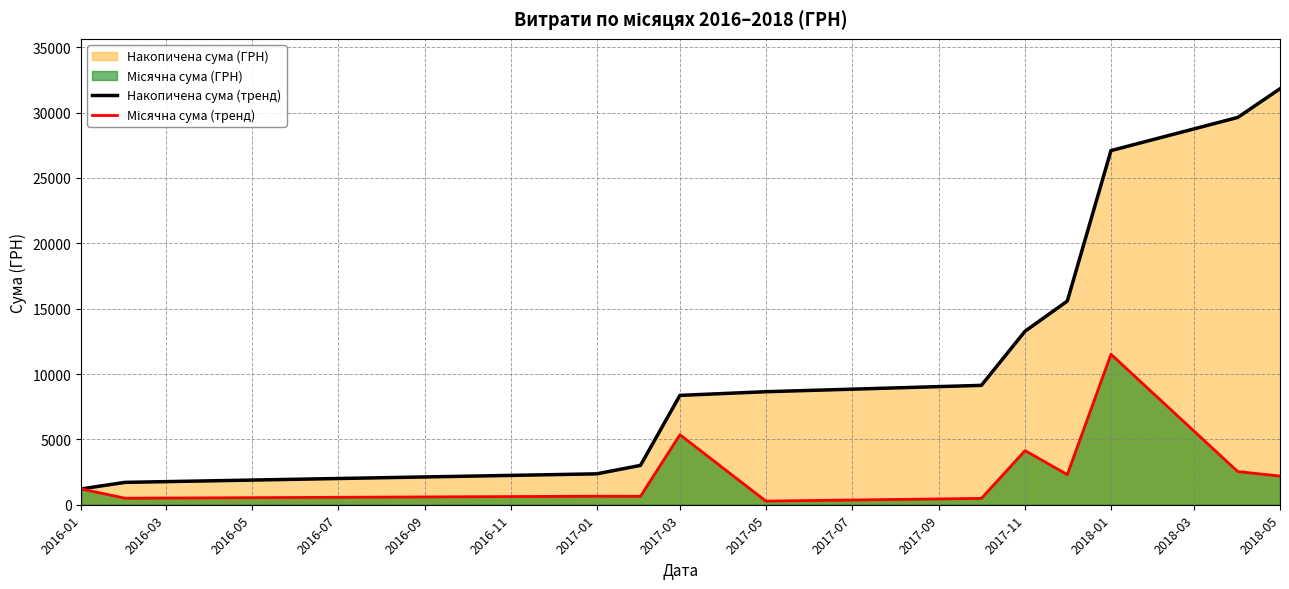

Which series changed the most between 2017-03 and 2017-11?

Накопичена сума (тренд)